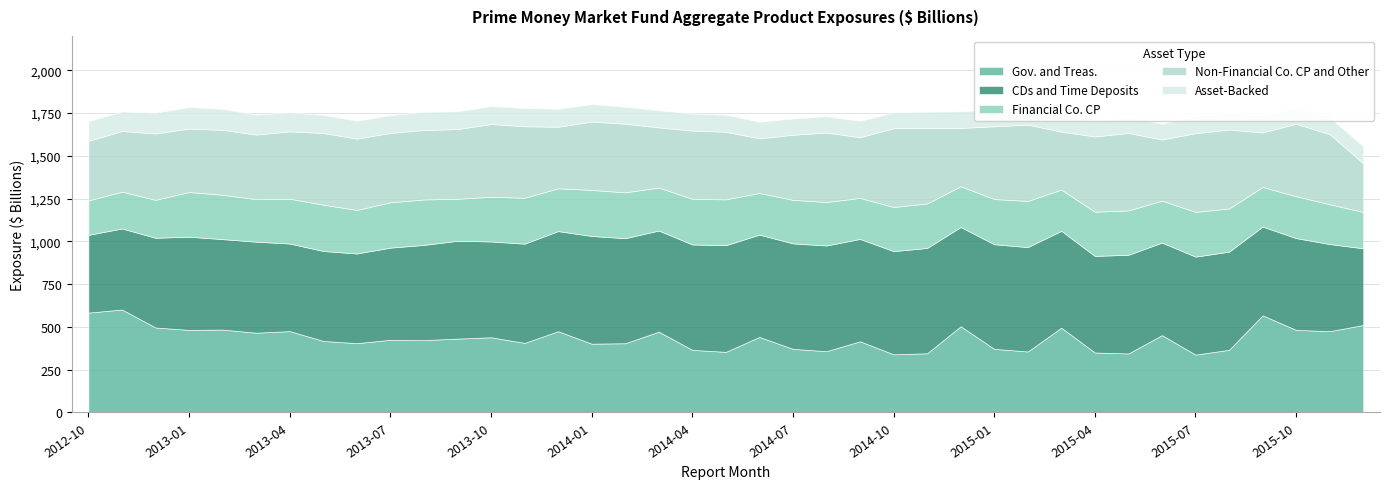

What are all the series names shown in the legend?

Gov. and Treas., CDs and Time Deposits, Financial Co. CP, Non-Financial Co. CP and Other, Asset-Backed